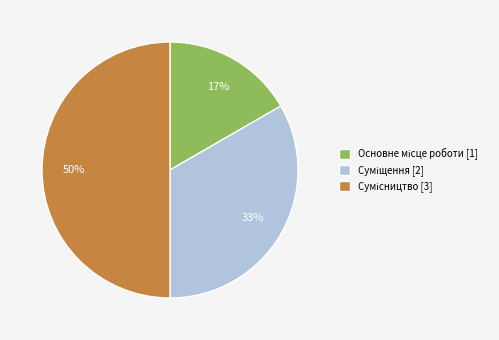

To the nearest percent, what is the average slice percentage?

33%